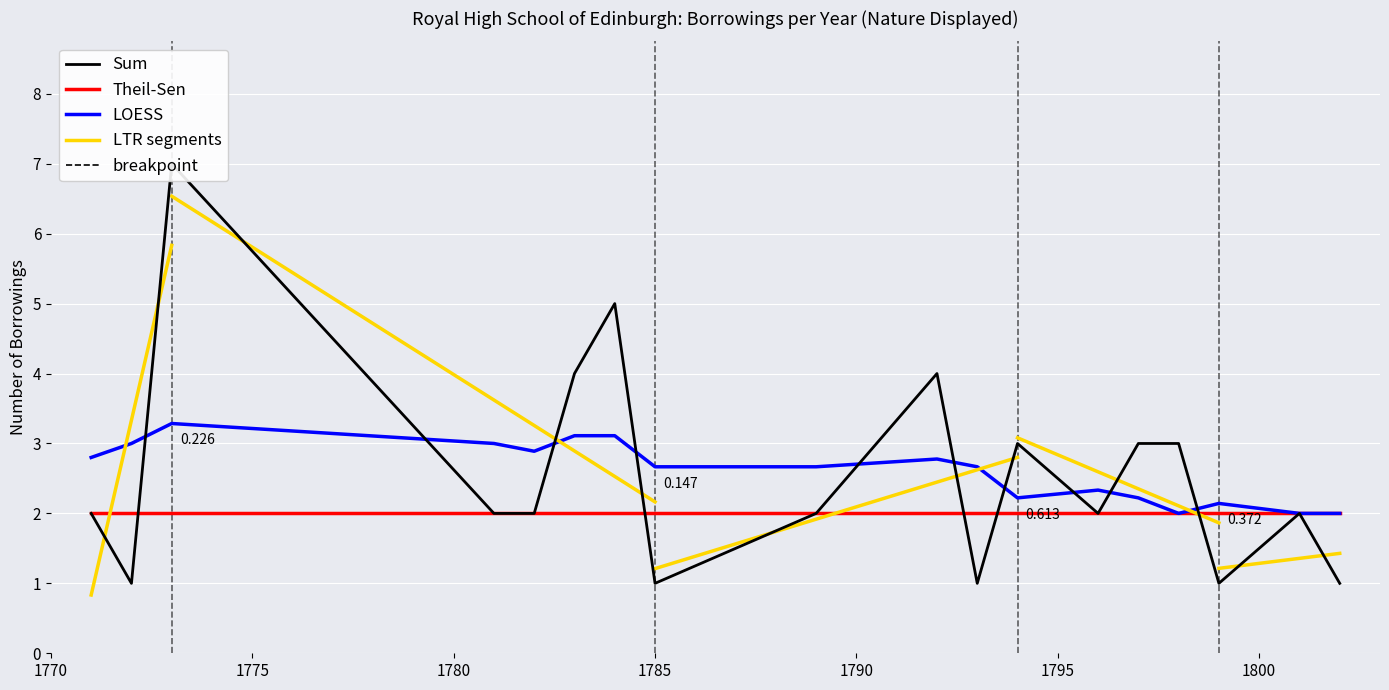

Count the number of values greater than 2.

7